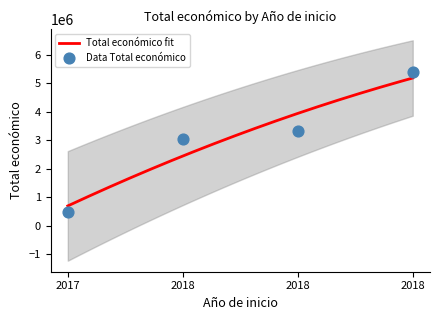

What is the change in value from 2018 to 2018?

+290679